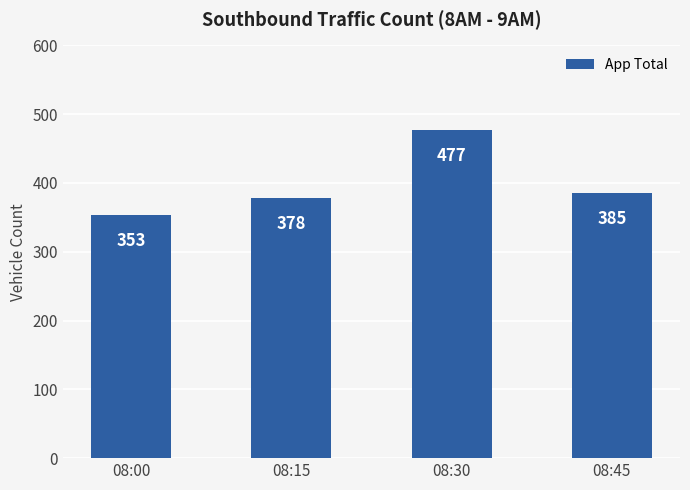

How many bars are there in total?

4